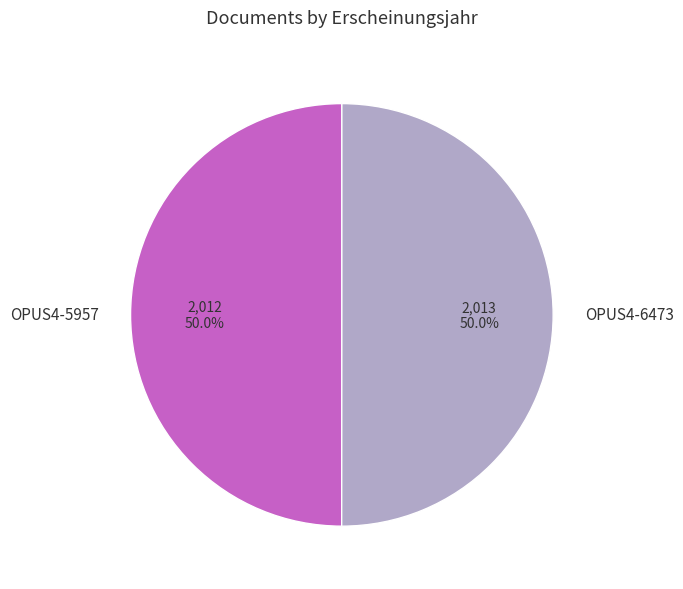

What is the ratio of the value at OPUS4-5957 to the value at OPUS4-6473?

1.0